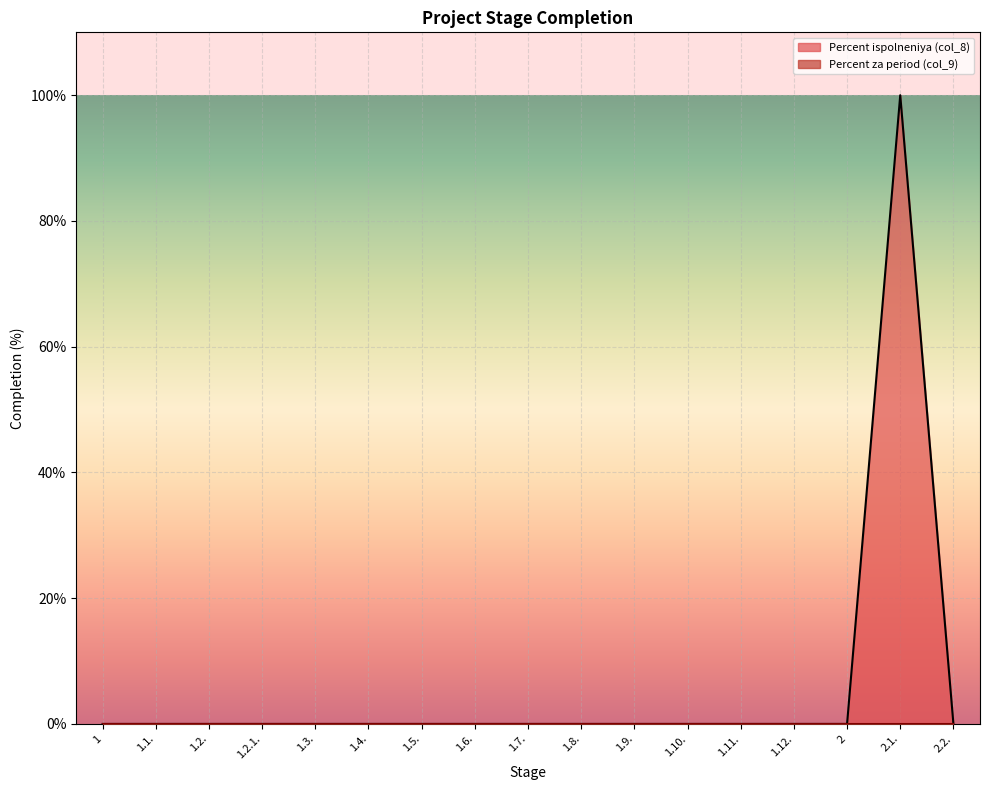

What is the maximum value shown in the chart?

100